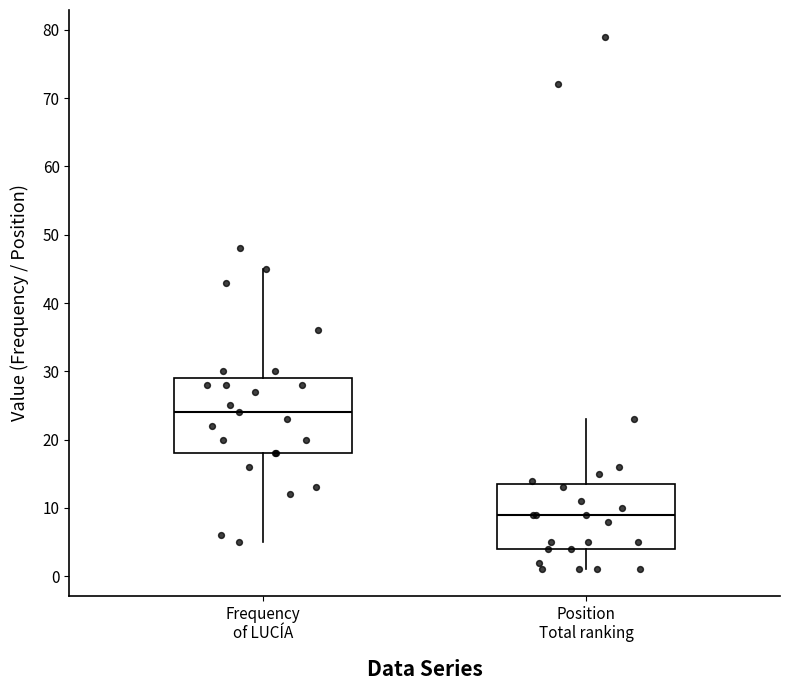

Which box's median line is the lowest?

Position Total ranking